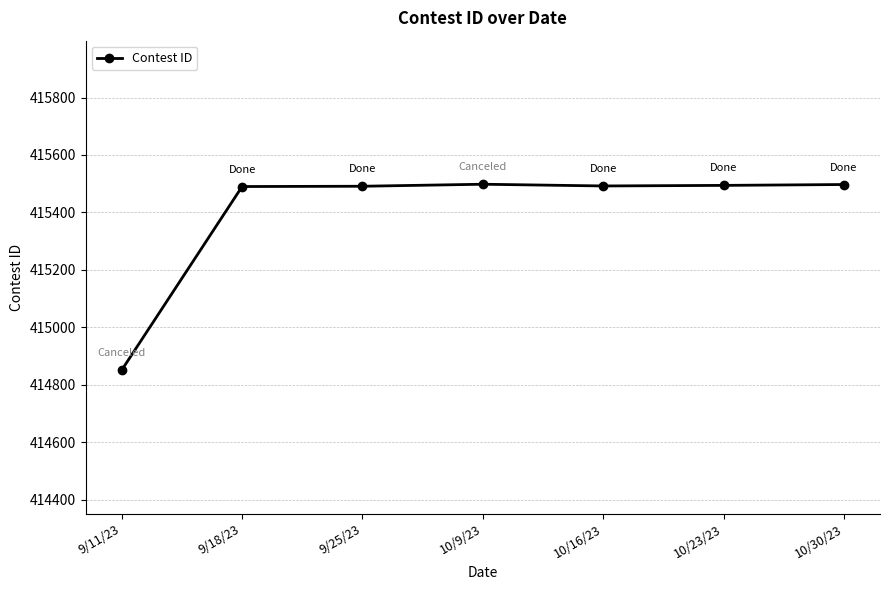

Which category has the lowest value across all series?

9/11/23